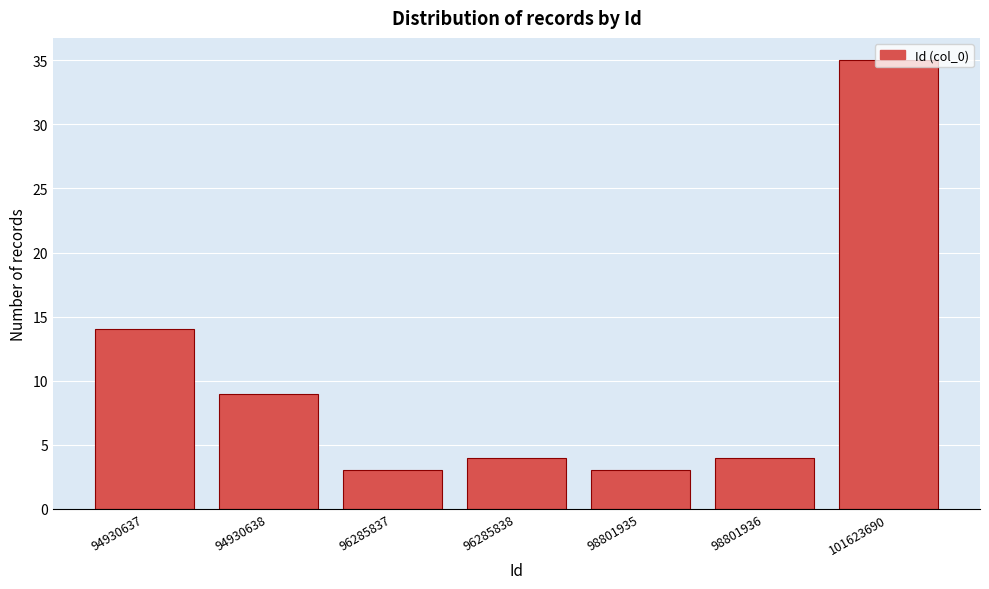

What is the value of the 1st bar from the left?

14